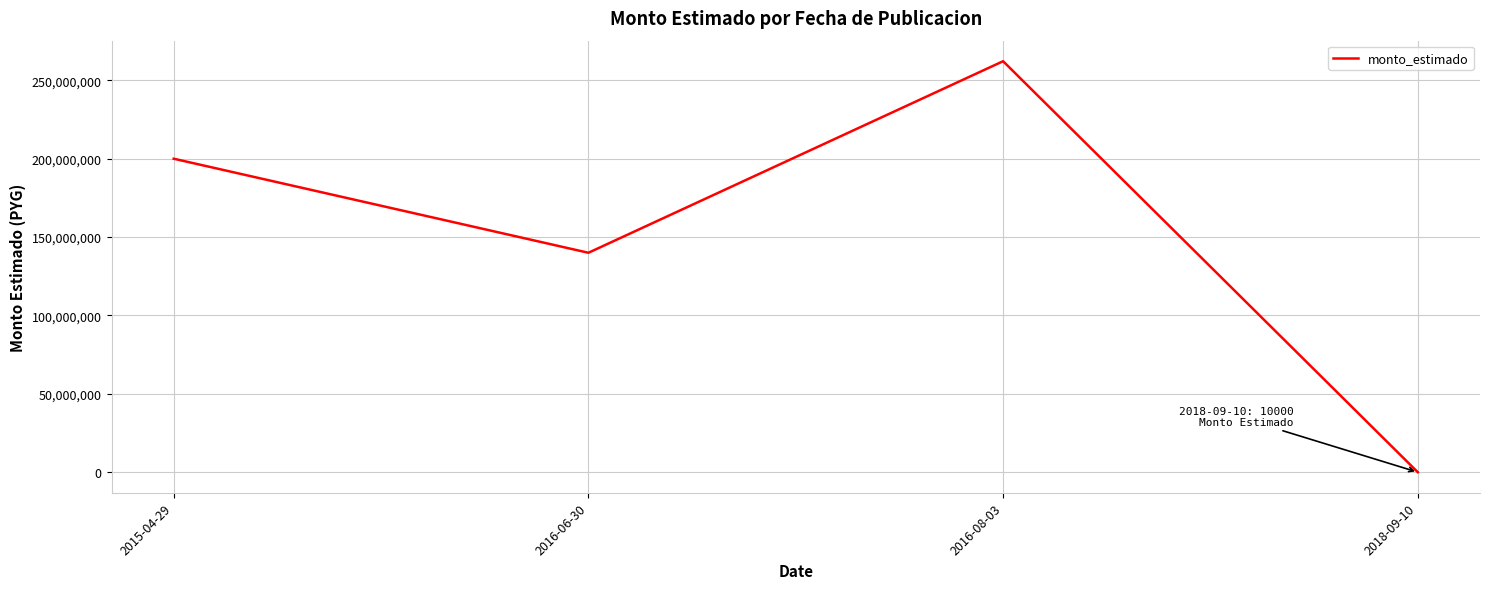

Which has a higher value, 2015-04-29 or 2016-08-03?

2016-08-03